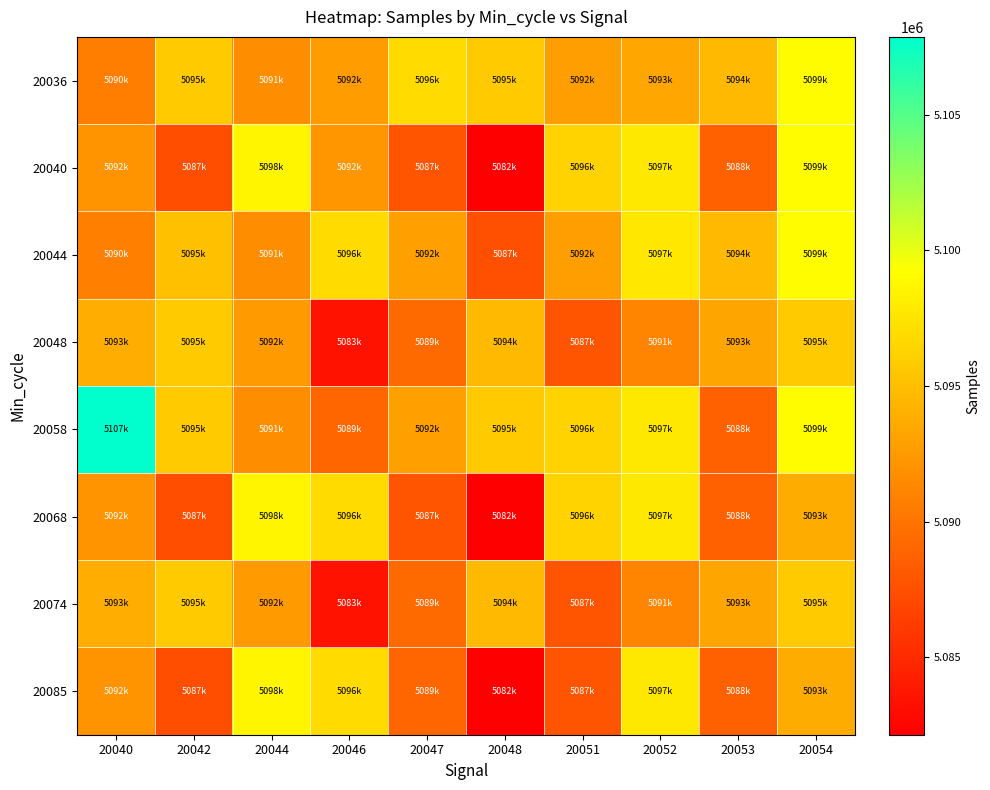

Reading left to right, list all the values displayed in this chart.

20036: 20040=5090678	20042=5095752	20044=5091689	20046=5092643	20047=5096860	20048=5095748	20051=5092888	20052=5093371	20053=5094706	20054=5099050
20040: 20040=5092071	20042=5087436	20044=5098699	20046=5092218	20047=5087780	20048=5082145	20051=5096335	20052=5097798	20053=5088736	20054=5099050
20044: 20040=5090785	20042=5095069	20044=5091634	20046=5096860	20047=5092985	20048=5087531	20051=5092888	20052=5097680	20053=5094706	20054=5099050
20048: 20040=5093838	20042=5095752	20044=5092499	20046=5083537	20047=5089298	20048=5094706	20051=5087914	20052=5091027	20053=5093253	20054=5095748
20058: 20040=5107871	20042=5095752	20044=5091634	20046=5089061	20047=5092985	20048=5095748	20051=5096335	20052=5097798	20053=5088736	20054=5099050
20068: 20040=5092071	20042=5087436	20044=5098699	20046=5096860	20047=5087780	20048=5082145	20051=5096335	20052=5097798	20053=5088736	20054=5093741
20074: 20040=5093838	20042=5095752	20044=5092499	20046=5083537	20047=5089298	20048=5094706	20051=5087914	20052=5091027	20053=5093253	20054=5095748
20085: 20040=5092071	20042=5087436	20044=5098699	20046=5096860	20047=5089061	20048=5082145	20051=5087780	20052=5097798	20053=5088736	20054=5093741